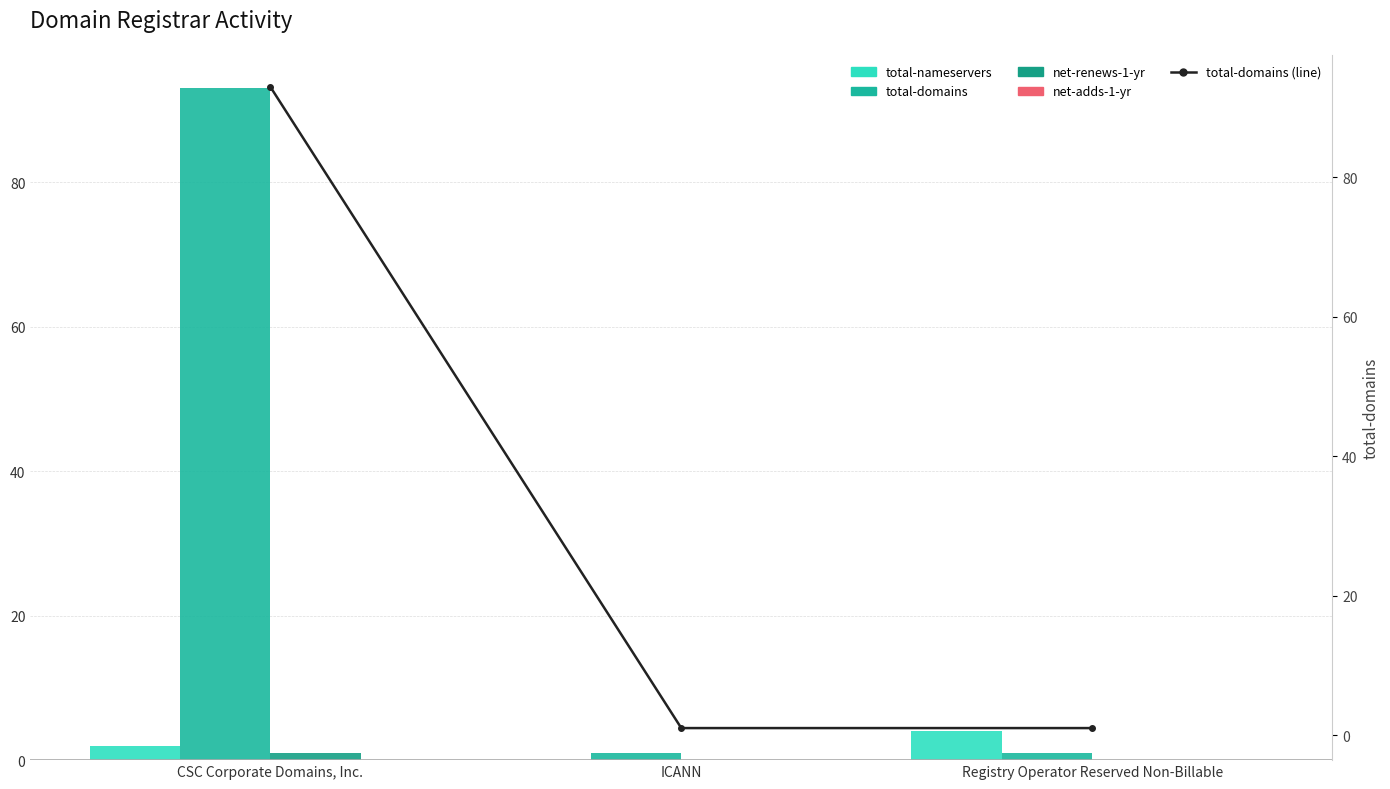

Reading left to right, transcribe all the data shown in this chart.

total-nameservers: 2	0	4
total-domains: 93	1	1
net-renews-1-yr: 1	0	0
net-adds-1-yr: 0	0	0
total-domains (line): 93	1	1